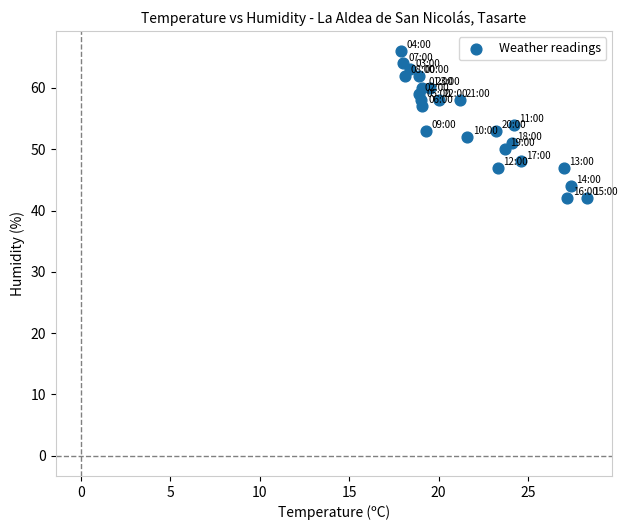

What is the range of Y values (max minus min)?

24